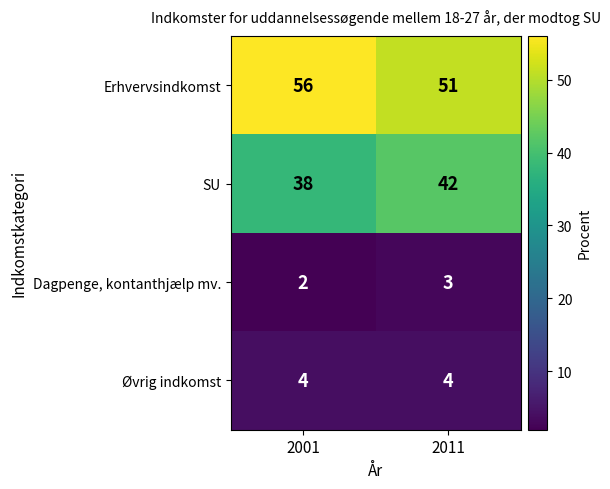

Where is Erhvervsindkomst nearest to the value 53?

2011